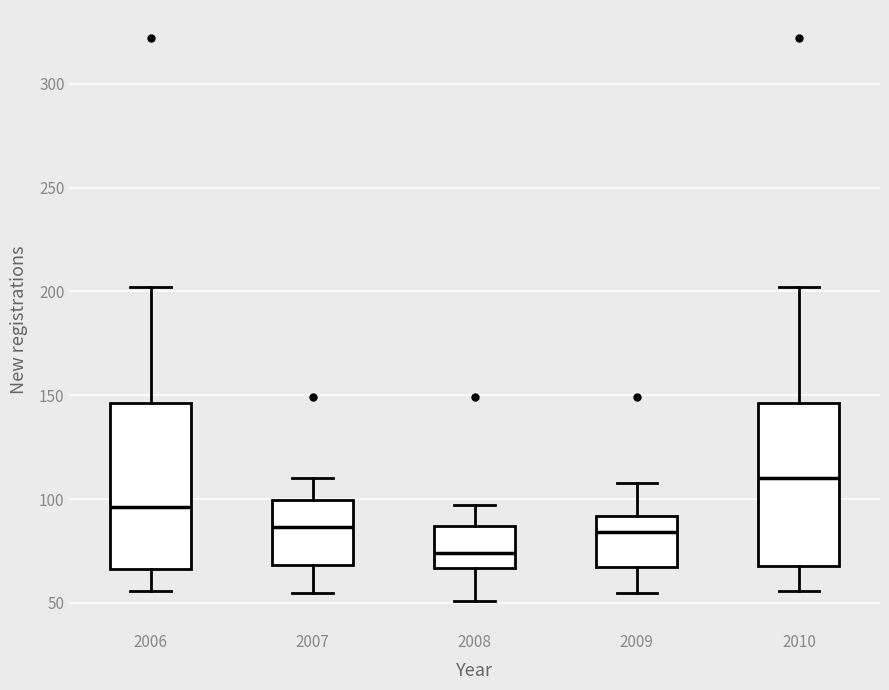

Where does the median line of the box at x = 2008 sit on the y-axis? The values are not printed on the chart, so give them approximately, as read against the axis.

75